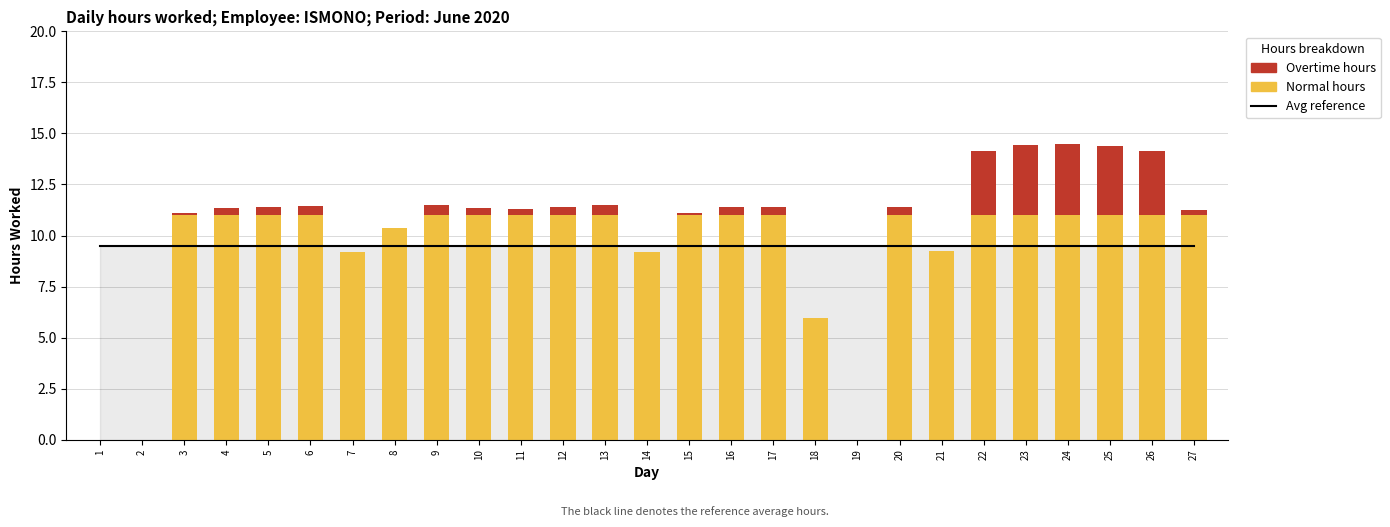

Which series has the largest total across all categories?

Average (ref)